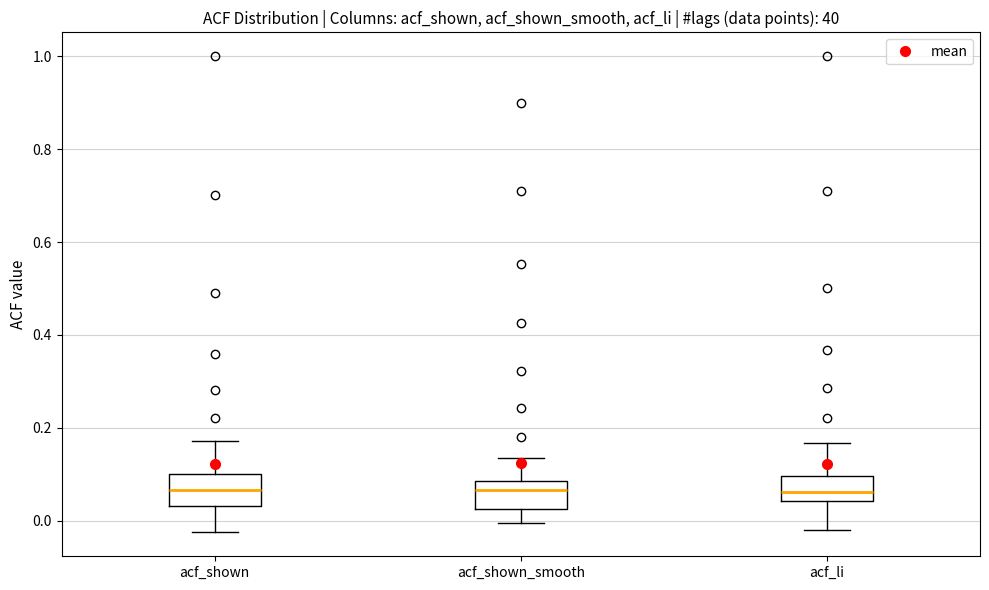

Where is the upper edge of the box for acf_shown on the y-axis? The values are not printed on the chart, so give them approximately, as read against the axis.

0.10